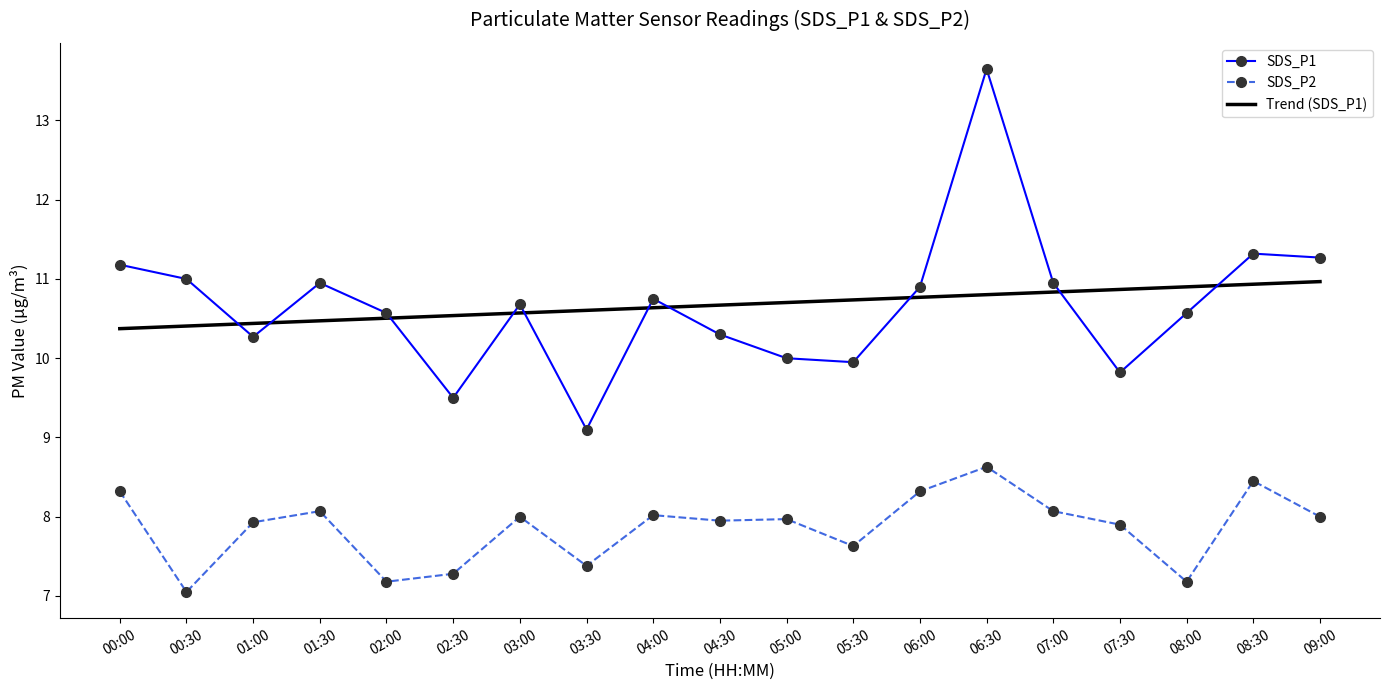

What position from the left is 05:00?

11